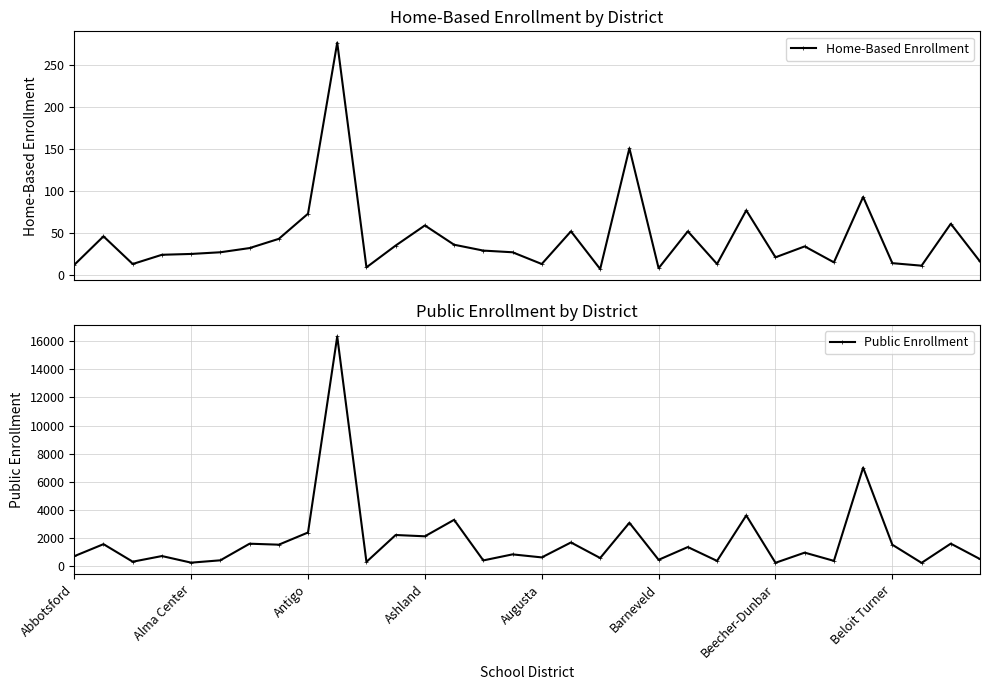

What is the maximum value shown in the chart?

16331